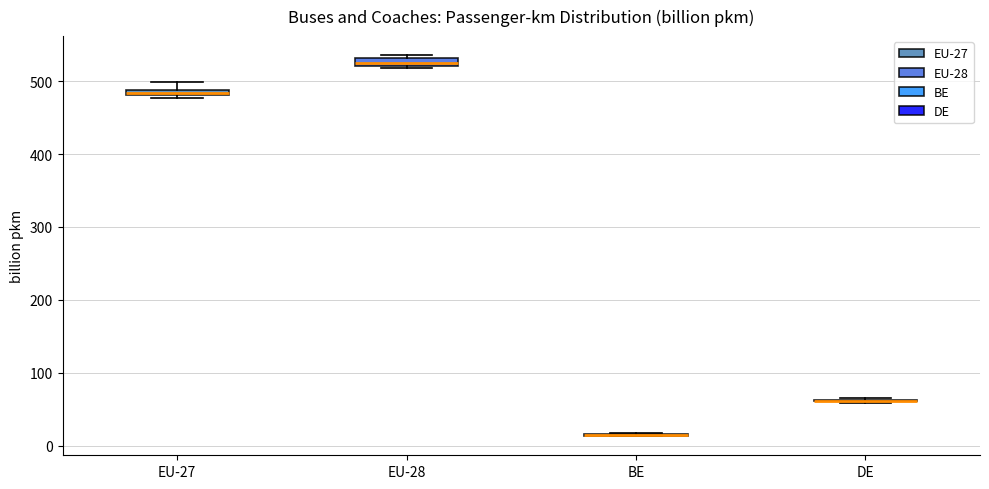

Where is the upper edge of the box for EU-27 on the y-axis? The values are not printed on the chart, so give them approximately, as read against the axis.

490